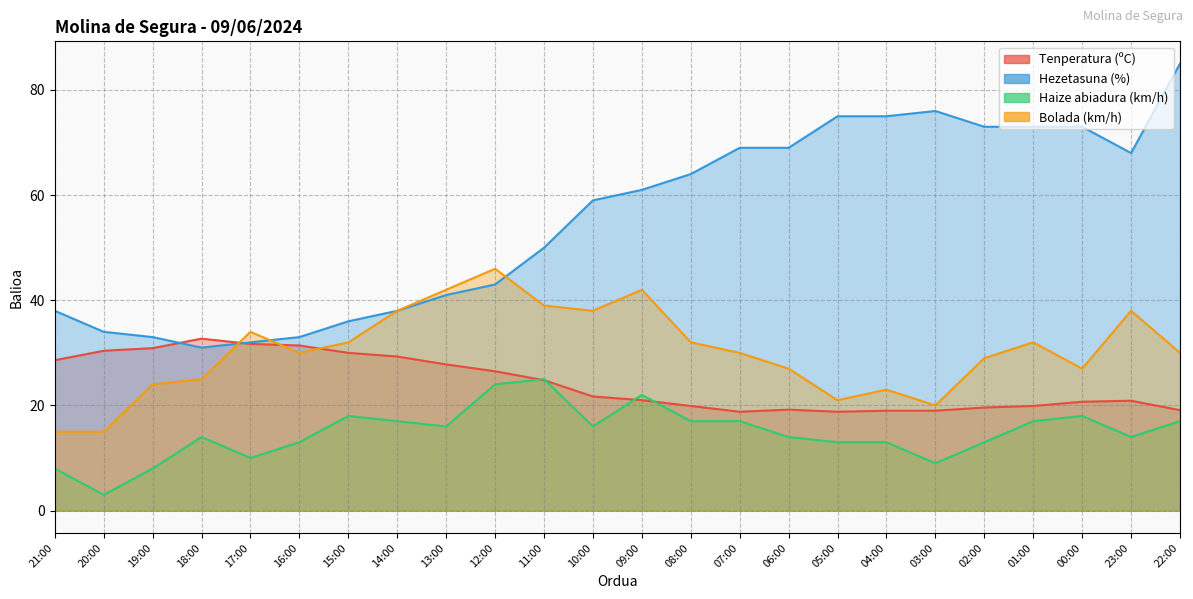

Between 14:00 and 17:00, which is larger?

17:00